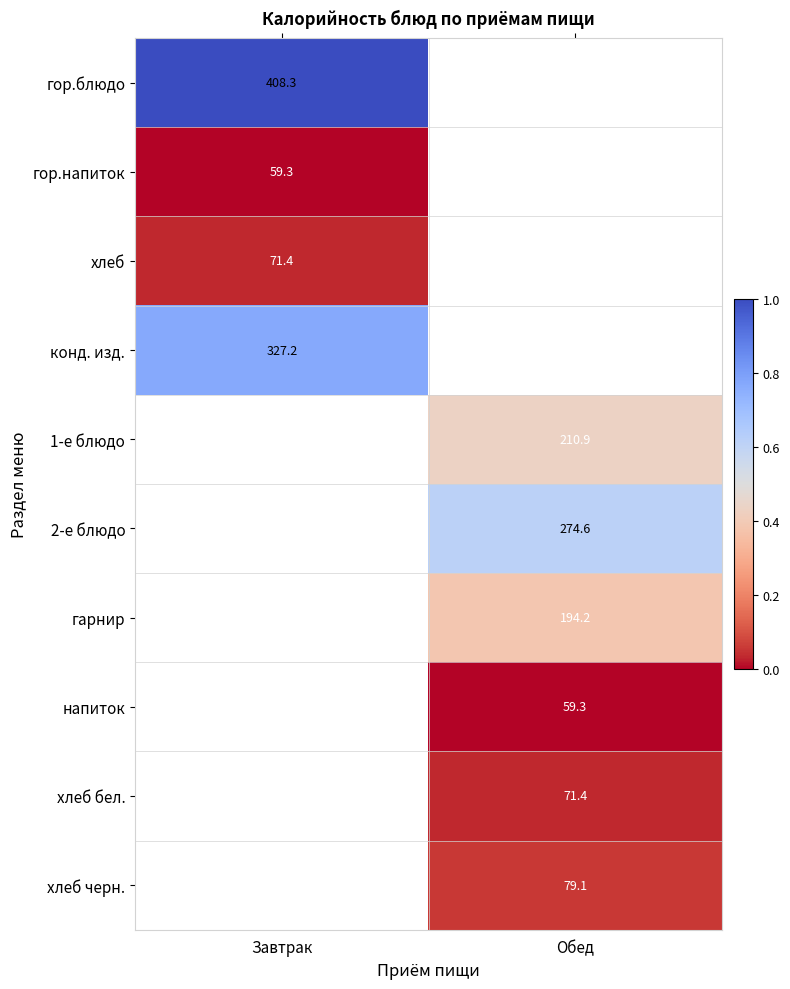

How many categories are shown in the chart?

2